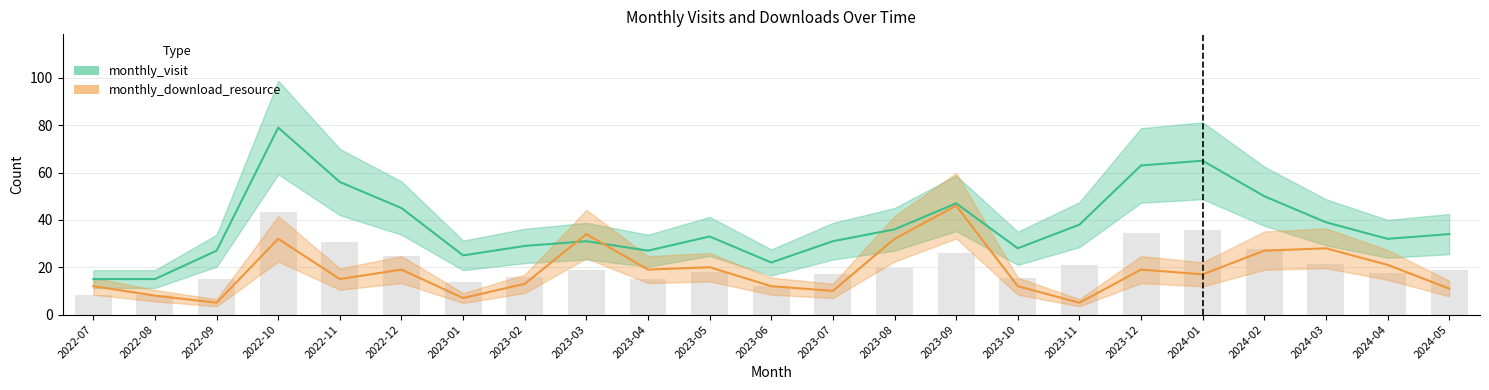

What is the lowest value of the monthly_visit series?

15